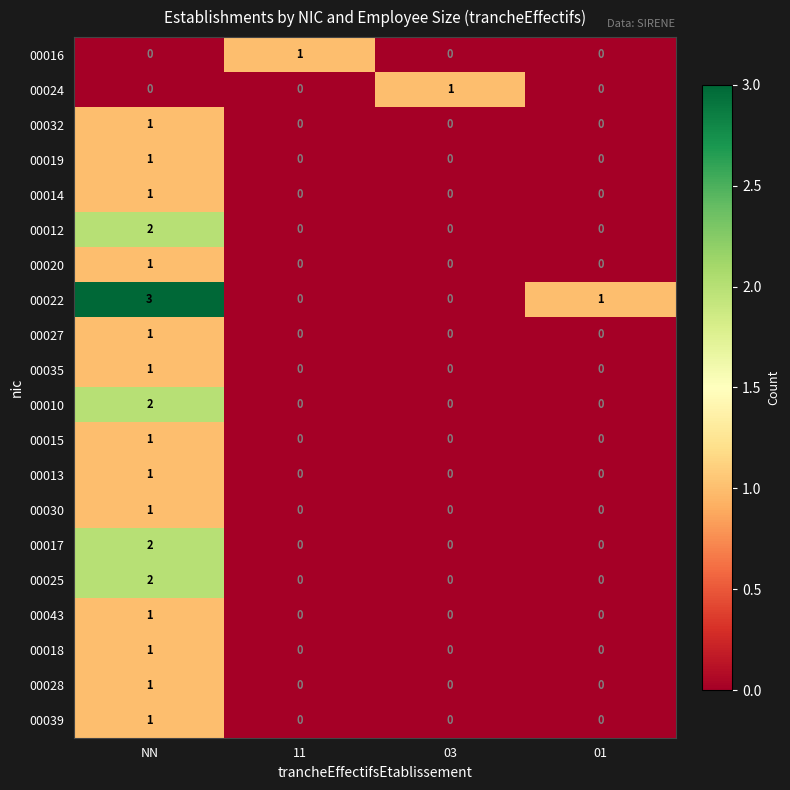

The value of 00035 at 11 is 0. True or false?

True